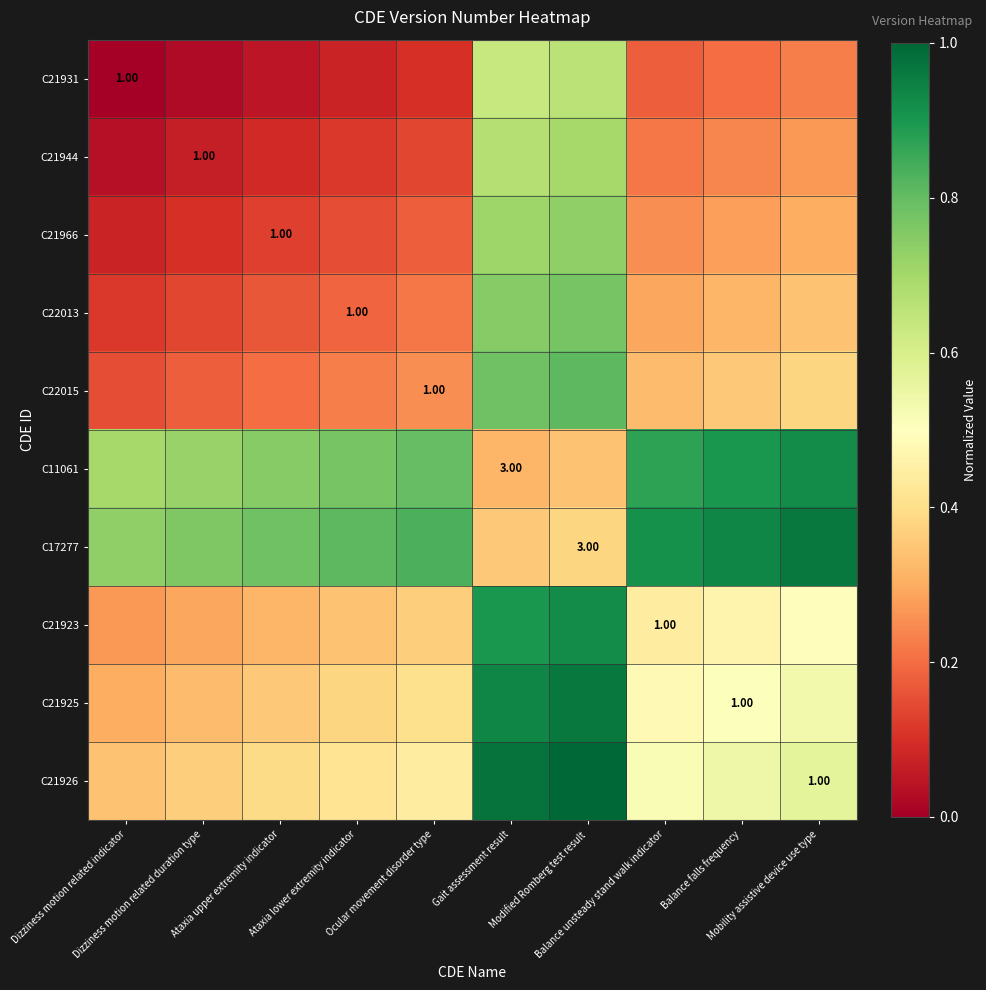

At which category does the chart reach its peak across all series?

Modified Romberg test result